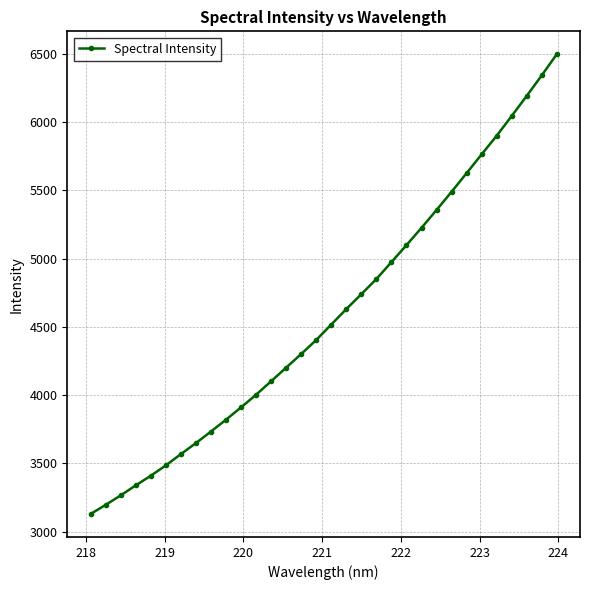

What is the value of the 6th point from the left?

3485.4